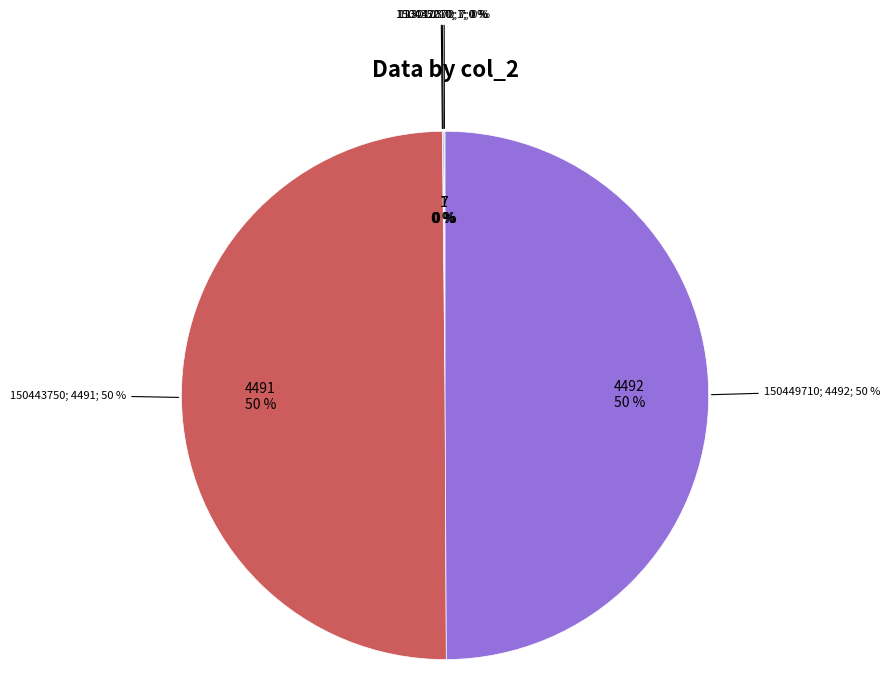

Is it true that 150435210 is 1% of the pie?

False